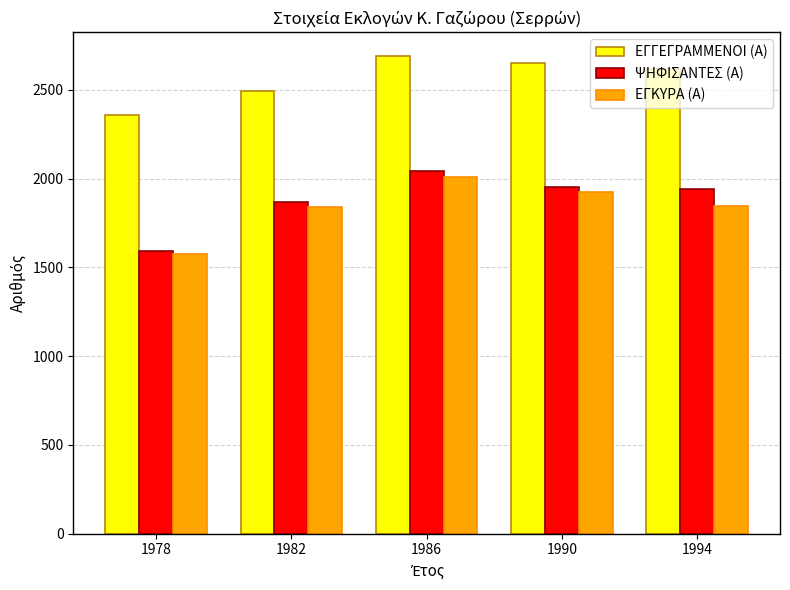

How many ΕΓΓΕΓΡΑΜΜΕΝΟΙ (Α) values are between 2495 and 2654?

3